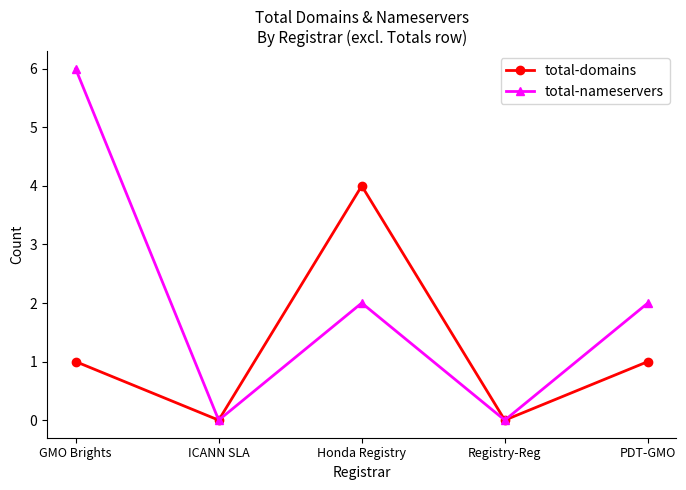

True or false: total-domains has more than 1 interior local peaks.

False